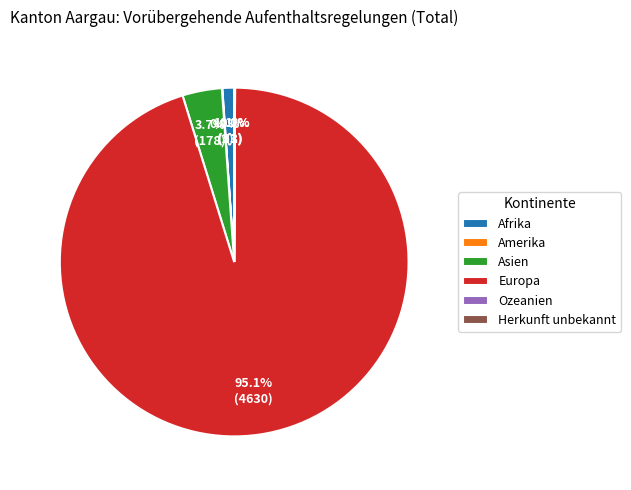

What is the largest slice in the pie chart?

Europa